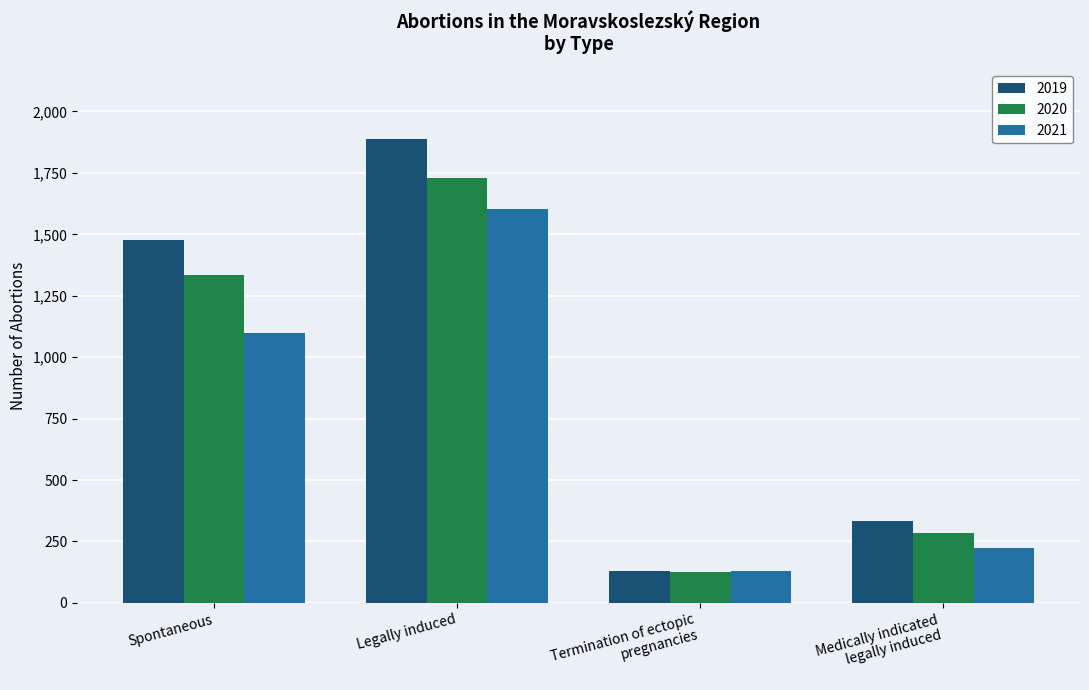

What is the greatest value displayed?

1888